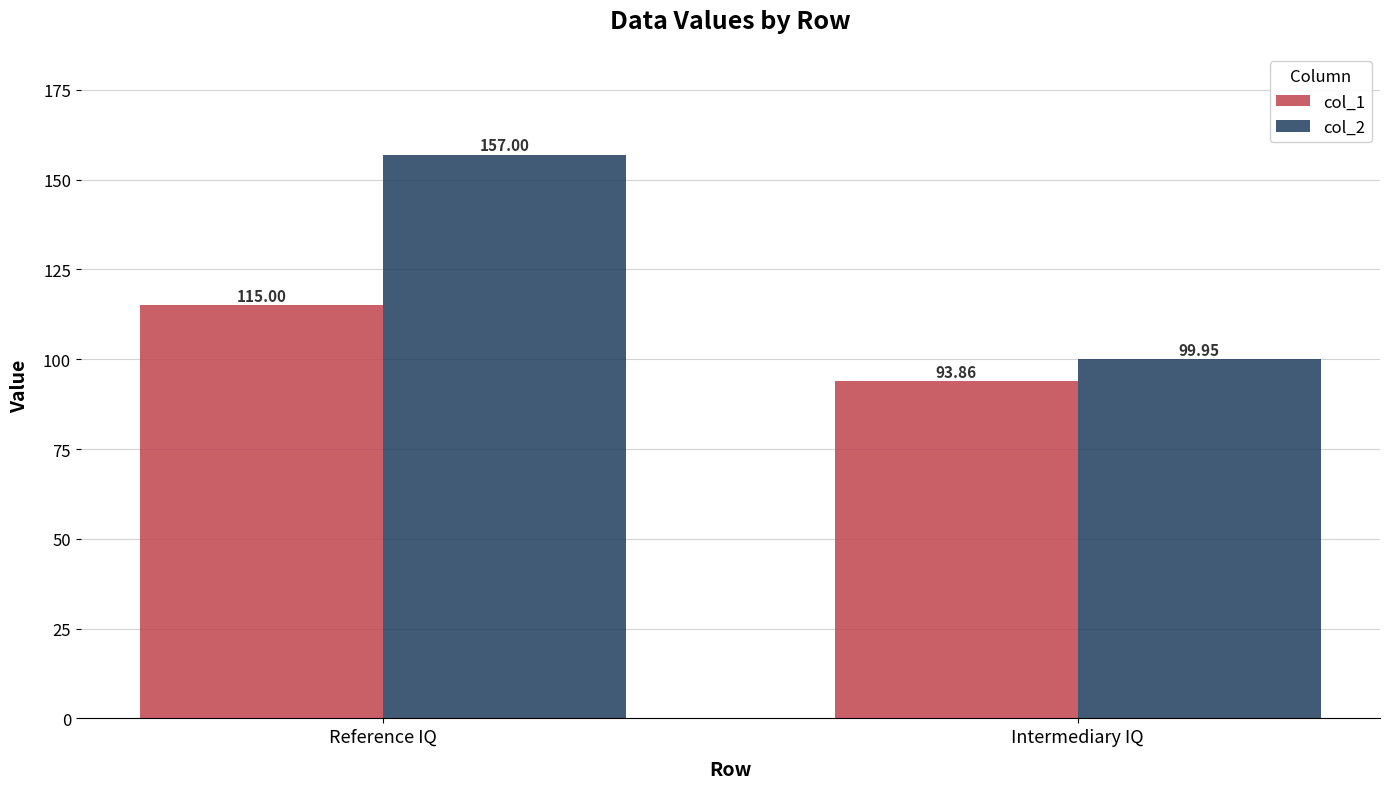

What is the difference between the maximum and minimum values in the col_1 series?

21.1